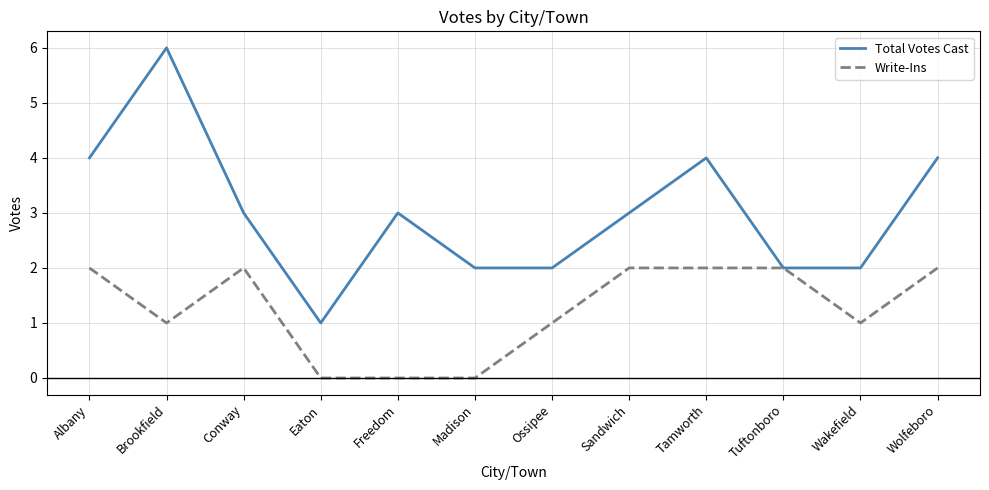

What is the sum of all Write-Ins values?

15